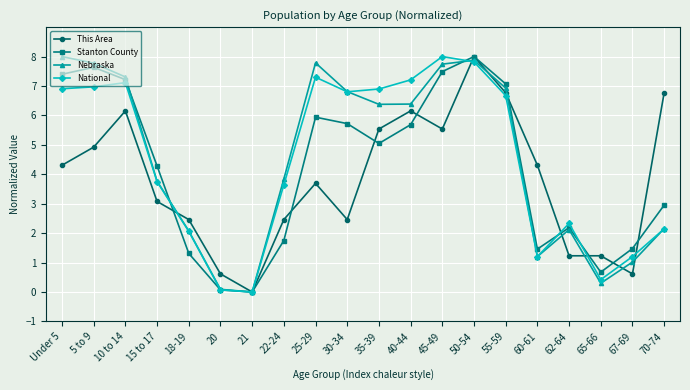

True or false: National has more than 2 interior local peaks.

True